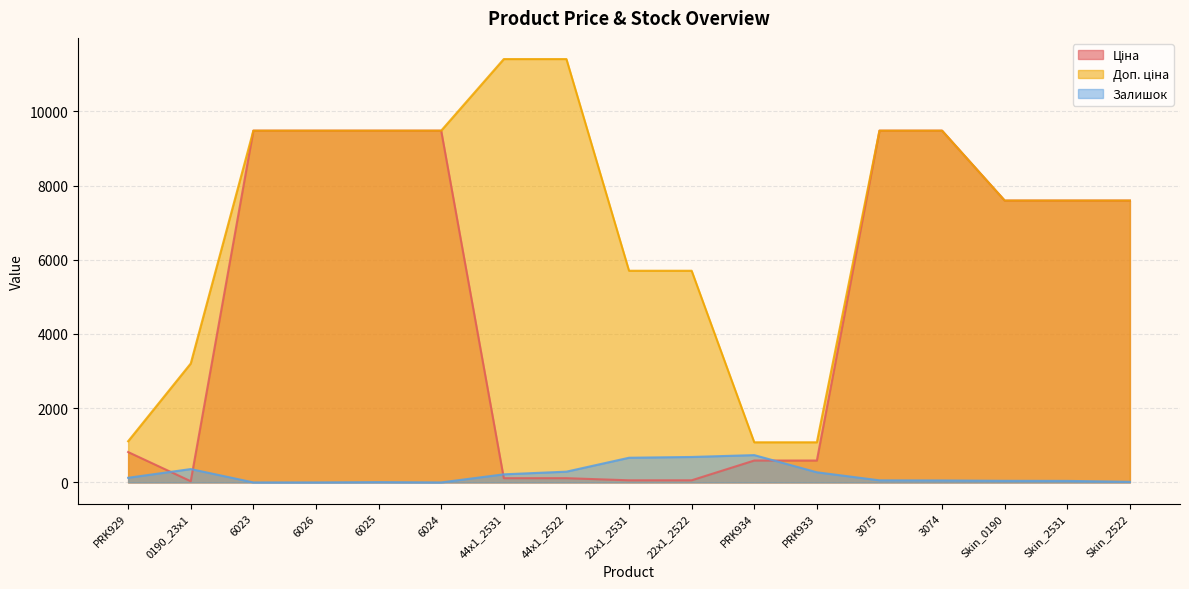

What is the difference between the Доп. ціна values at Skin_2531 and 3075?

1883.5